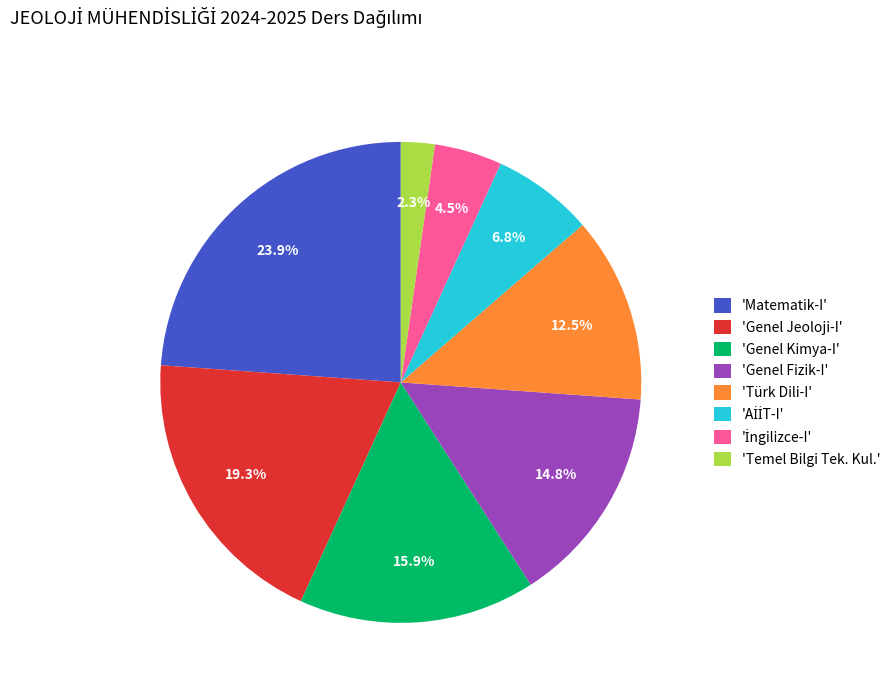

Does 'Matematik-I' account for over 50% of the chart?

No